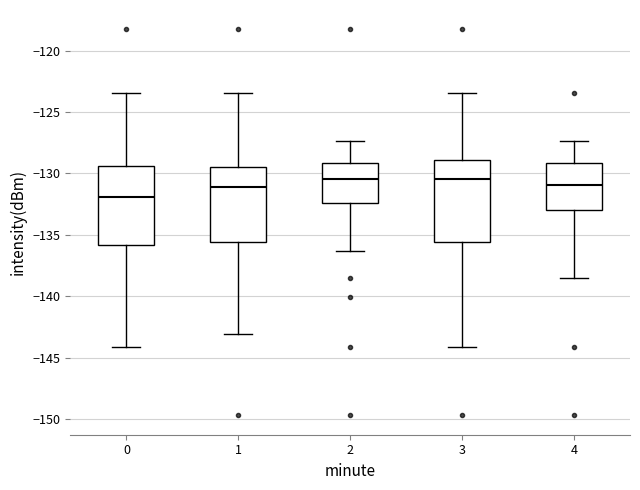

Where is the upper edge of the box at x = 4 on the y-axis? The values are not printed on the chart, so give them approximately, as read against the axis.

-129.0